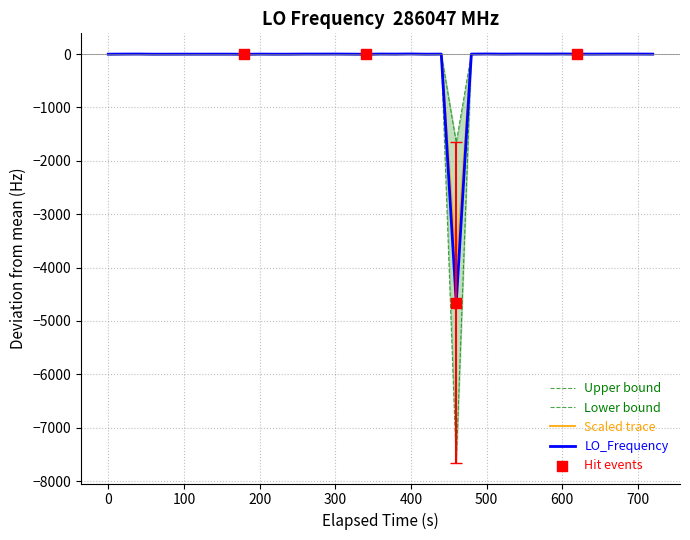

Which series has the widest spread of Y values?

Lower_Bound